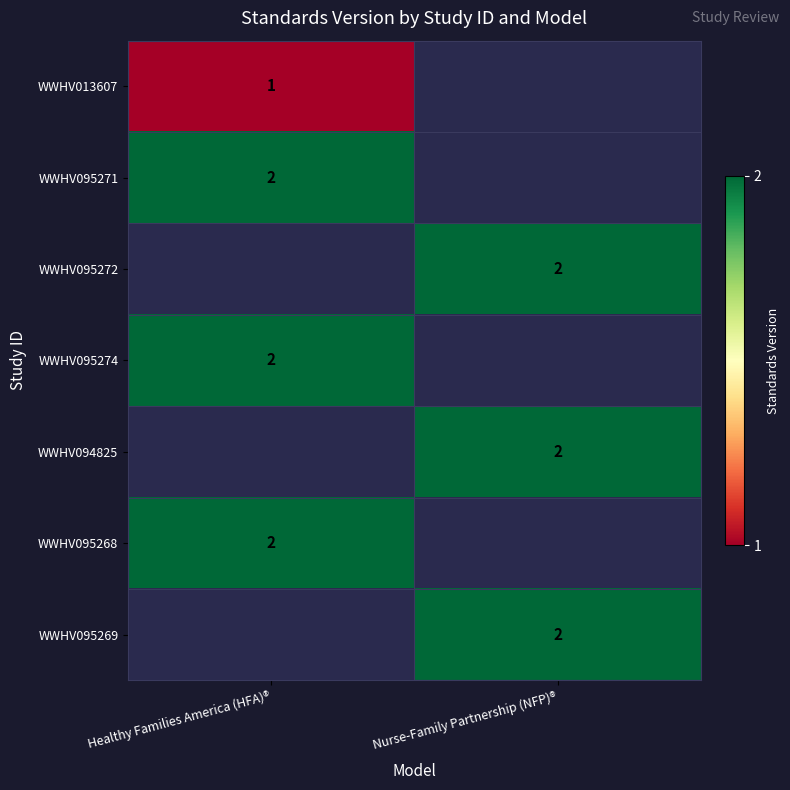

Is it true that WWHV094825 equals 2 at Nurse-Family Partnership (NFP)®?

True